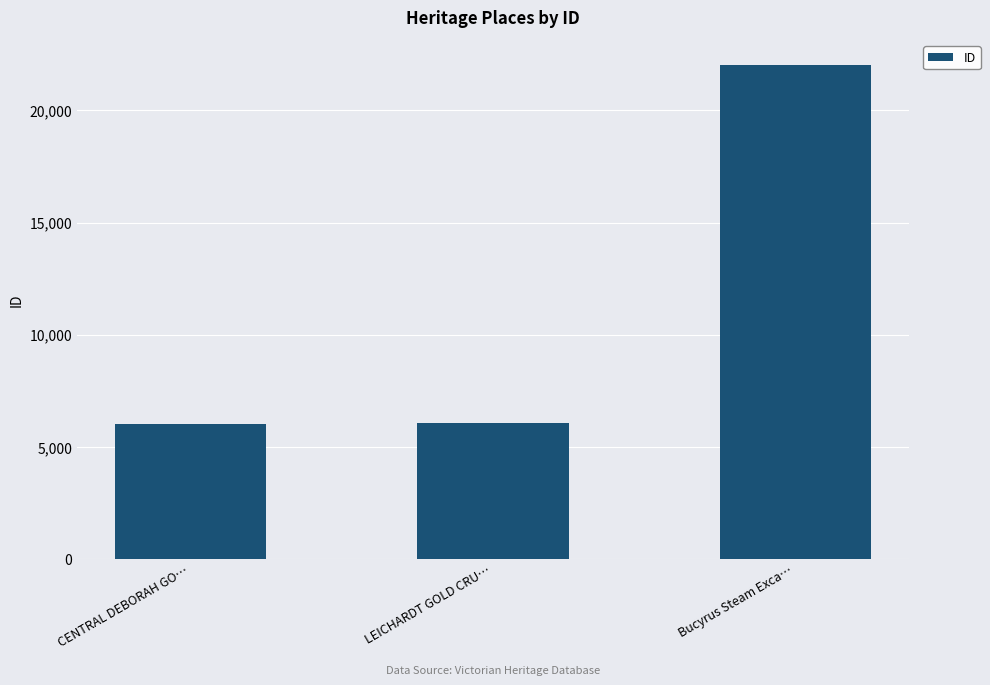

What is the maximum value shown in the chart?

22036